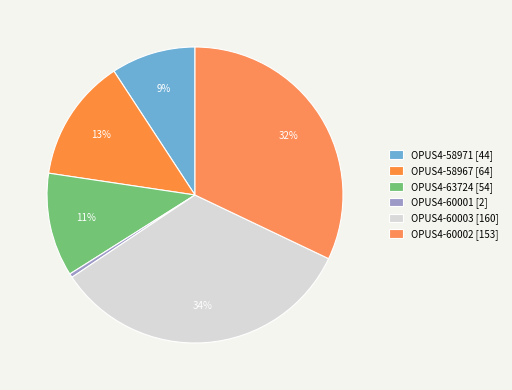

To the nearest percent, what is the combined percentage of OPUS4-60001 and OPUS4-58971?

10%